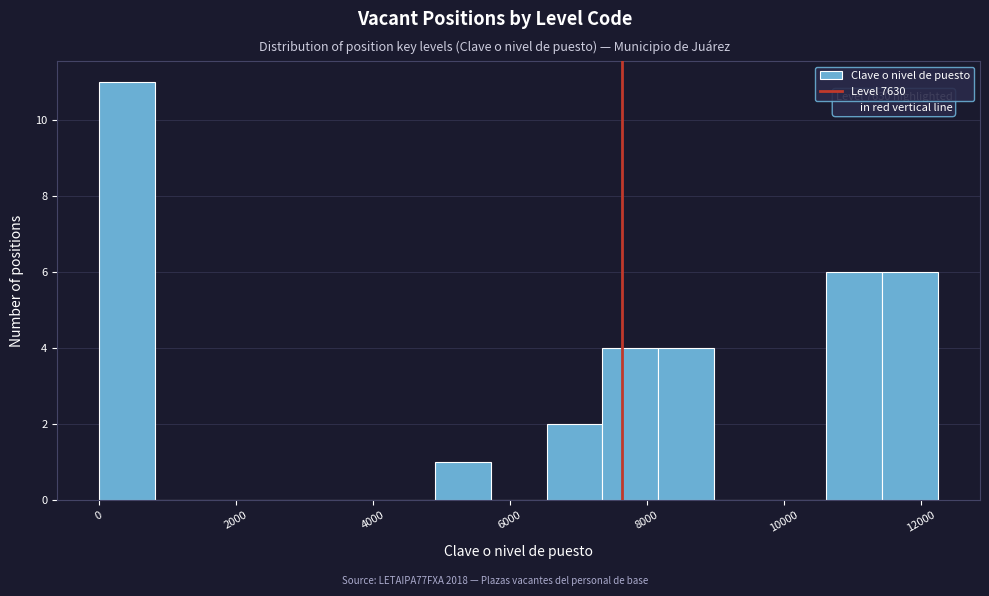

Which range on the x-axis has the tallest bar?

0 to 800